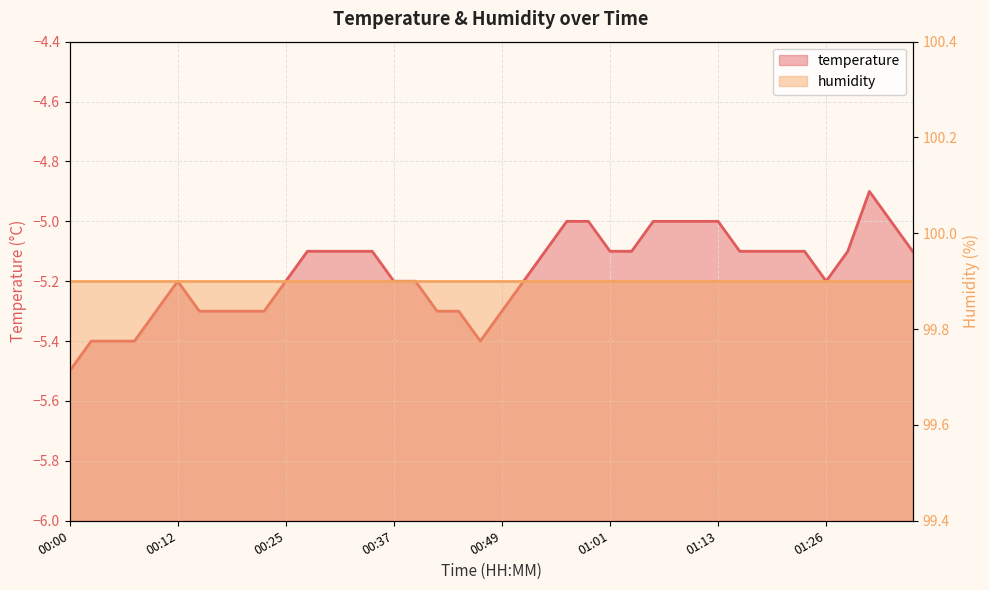

Rank the categories by value from highest to lowest.

01:31, 00:56, 00:59, 01:06, 01:09, 01:11, 01:13, 01:33, 00:27, 00:29, 00:32, 00:34, 00:54, 01:01, 01:04, 01:16, 01:18, 01:21, 01:23, 01:28, 01:36, 00:12, 00:25, 00:37, 00:39, 00:52, 01:26, 00:10, 00:15, 00:17, 00:20, 00:22, 00:42, 00:44, 00:49, 00:03, 00:05, 00:08, 00:47, 00:00